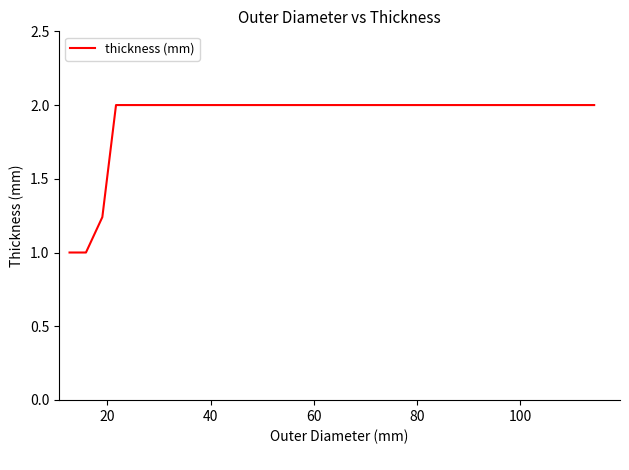

What is the maximum value shown in the chart?

2.0